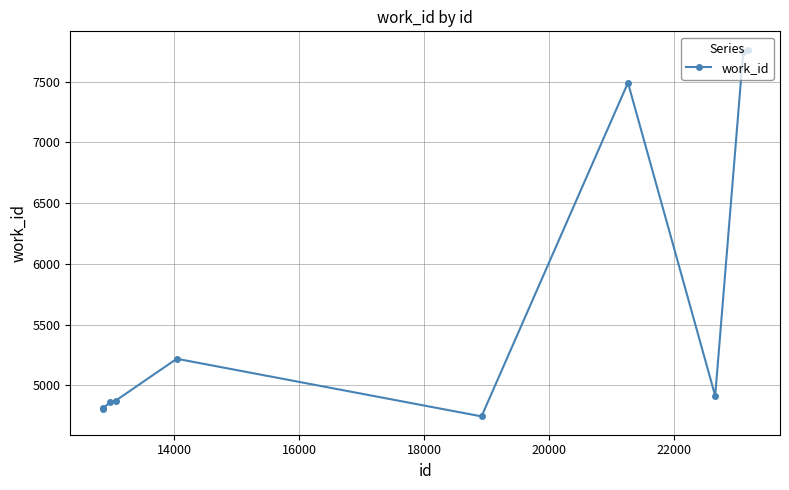

How many values are below 4914?

5